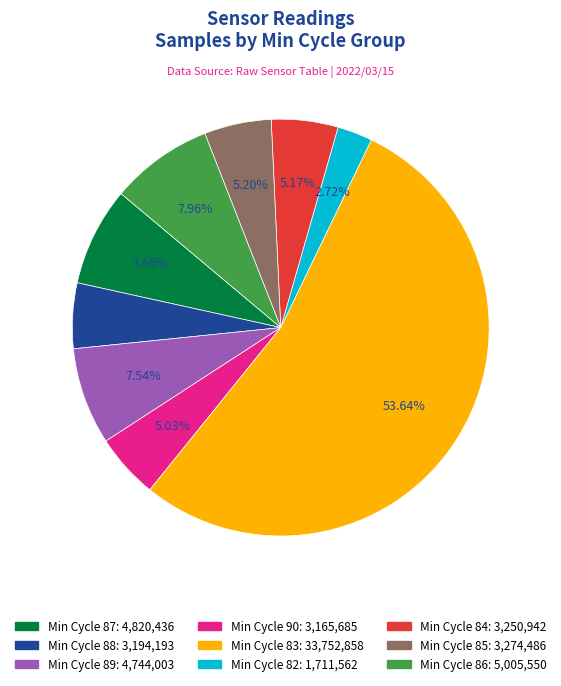

Is there any slice that represents more than half of the pie?

Yes